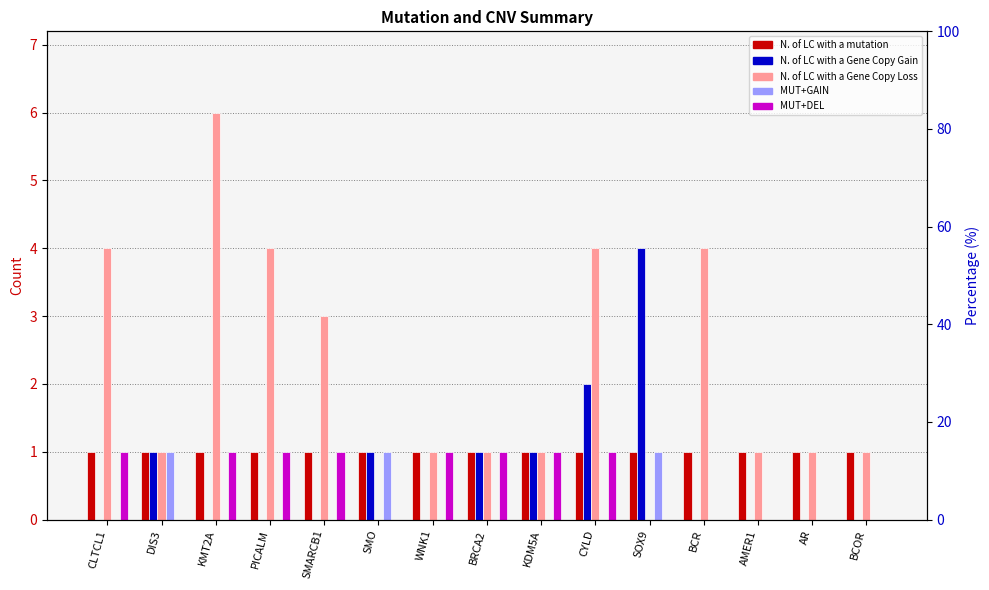

At which label is MUT+DEL closest to 0?

DIS3